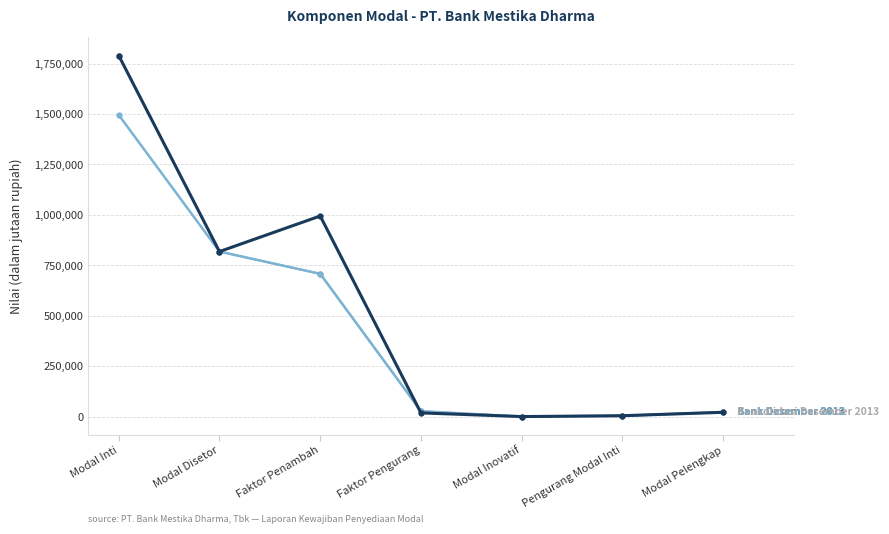

At which category is the sum across all series the highest?

Modal Inti